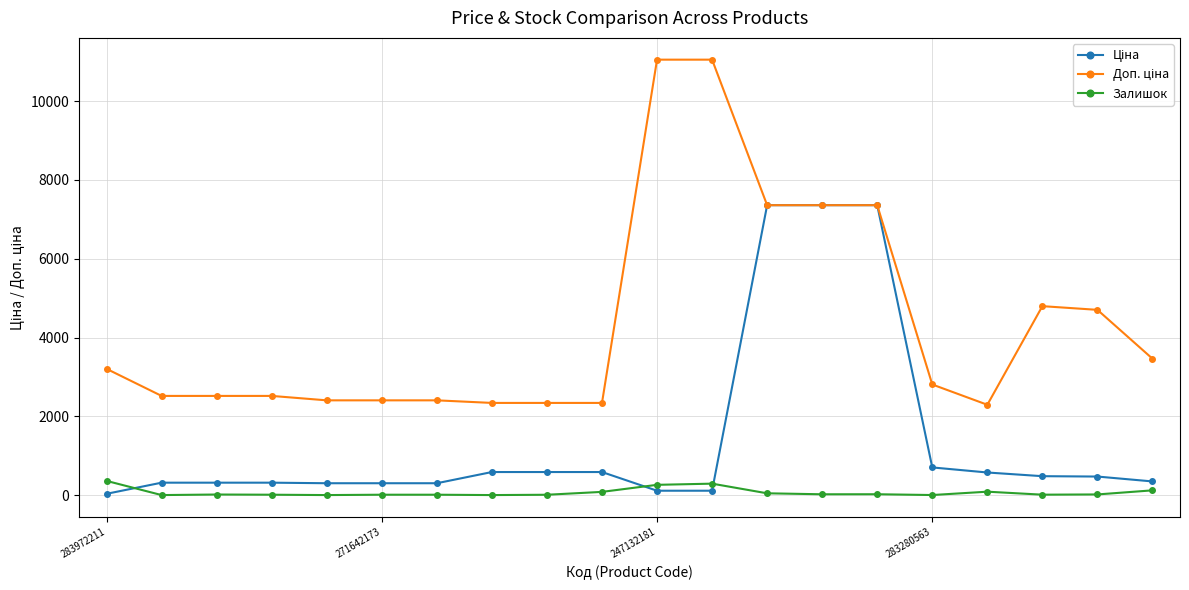

What is the maximum value shown in the chart?

11055.0